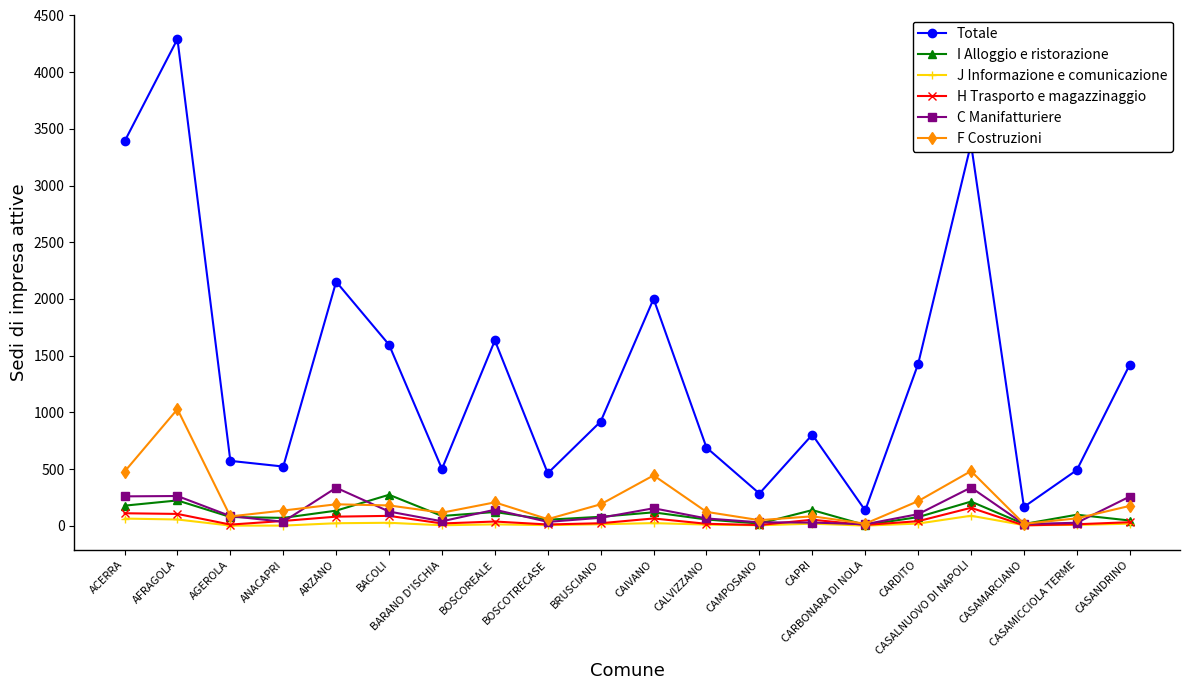

At how many categories does at least one series exceed 3164?

3